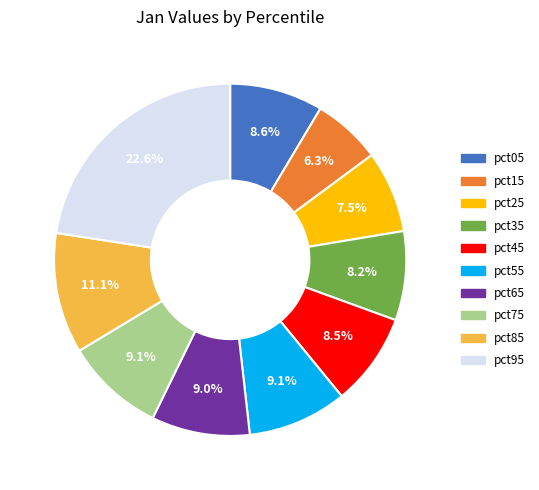

True or false: pct55 accounts for 15% of the total.

False